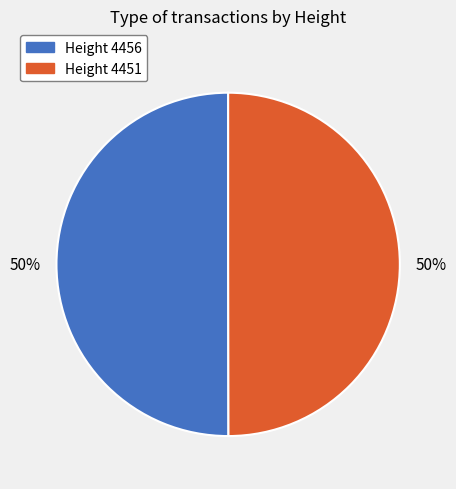

To the nearest percent, what is the average slice percentage?

50%